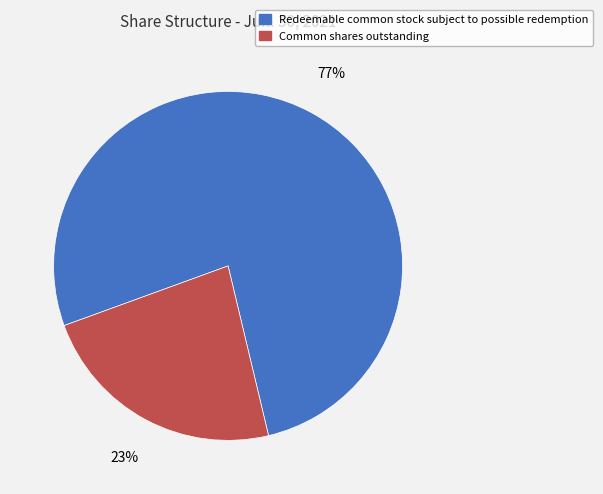

Which category accounts for the majority?

Redeemable common stock subject to possible redemption